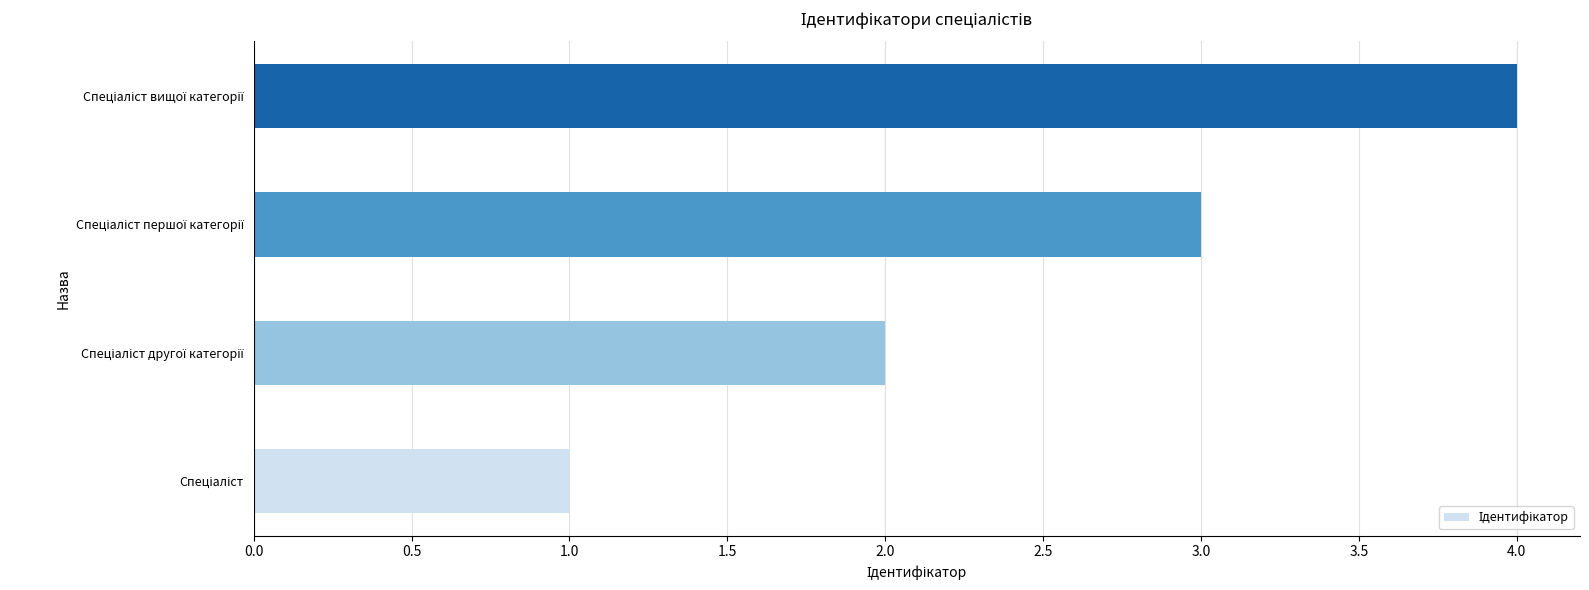

What is the sum of all values?

10